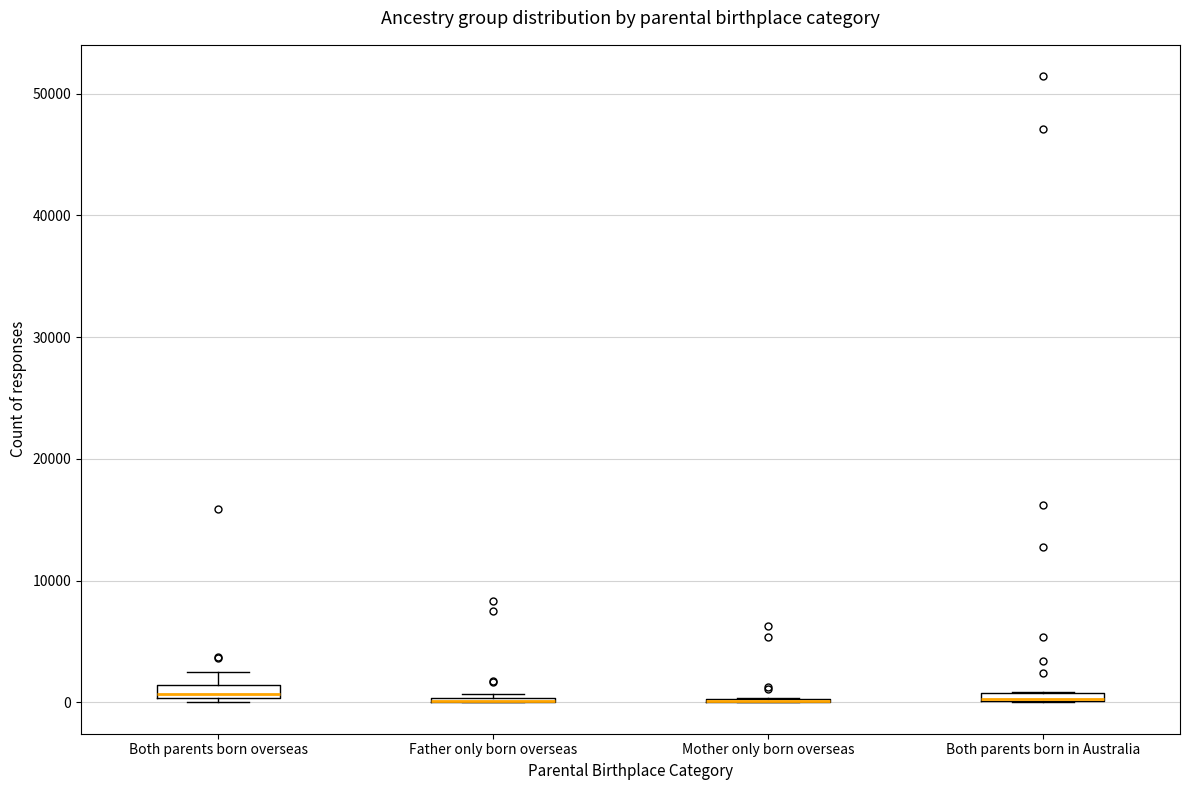

Where is the lower edge of the box for Both parents born overseas on the y-axis? The values are not printed on the chart, so give them approximately, as read against the axis.

0